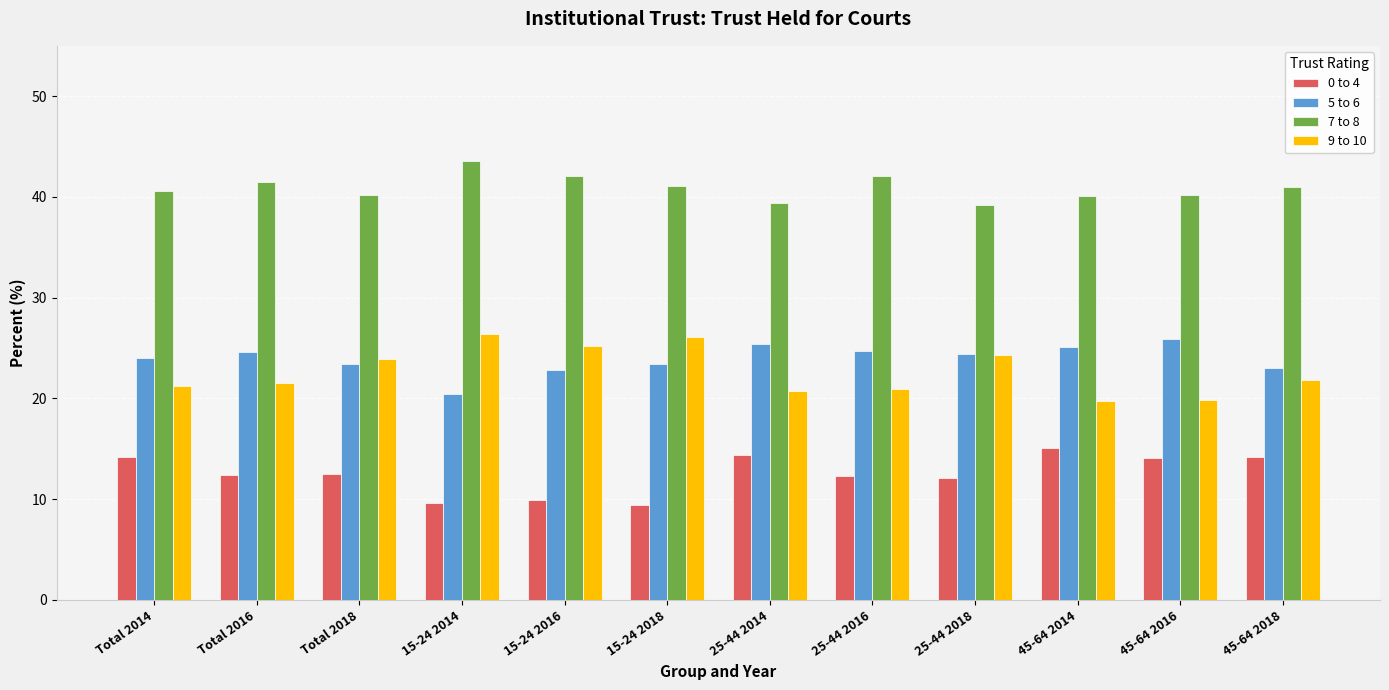

Does the chart contain stacked bars?

No